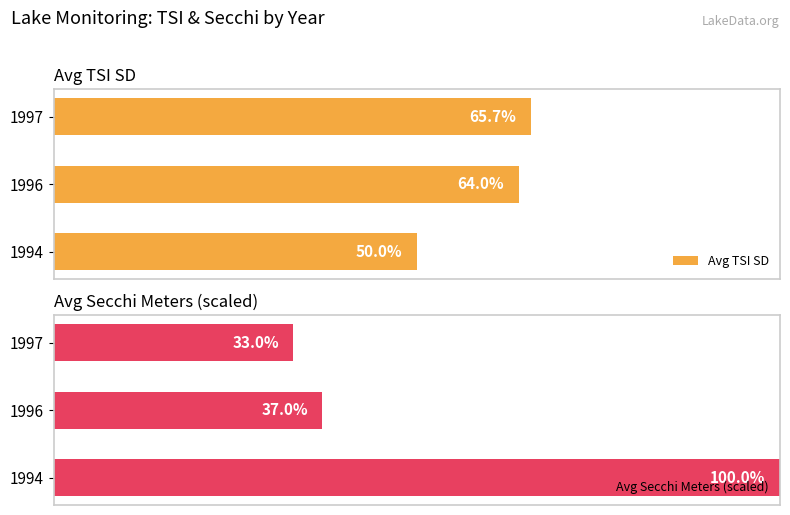

List the labels in order of Avg TSI SD value, largest first.

1997, 1996, 1994